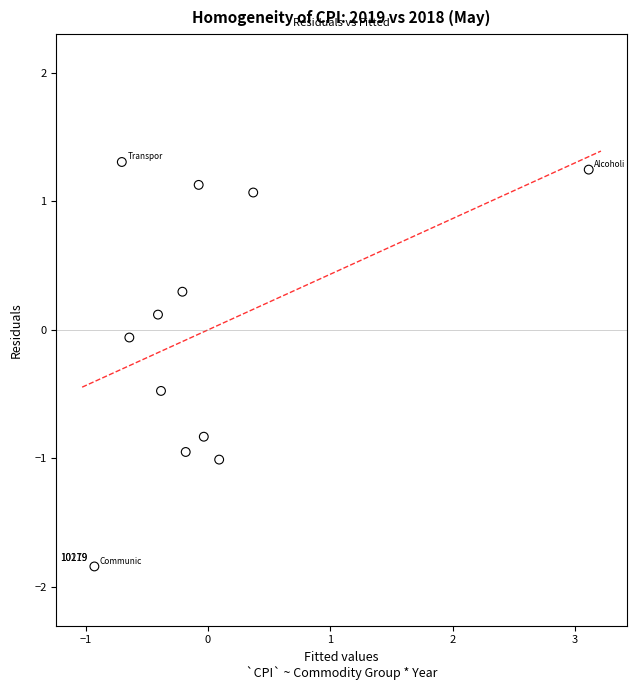

What is the range of Y values (max minus min)?

3.1